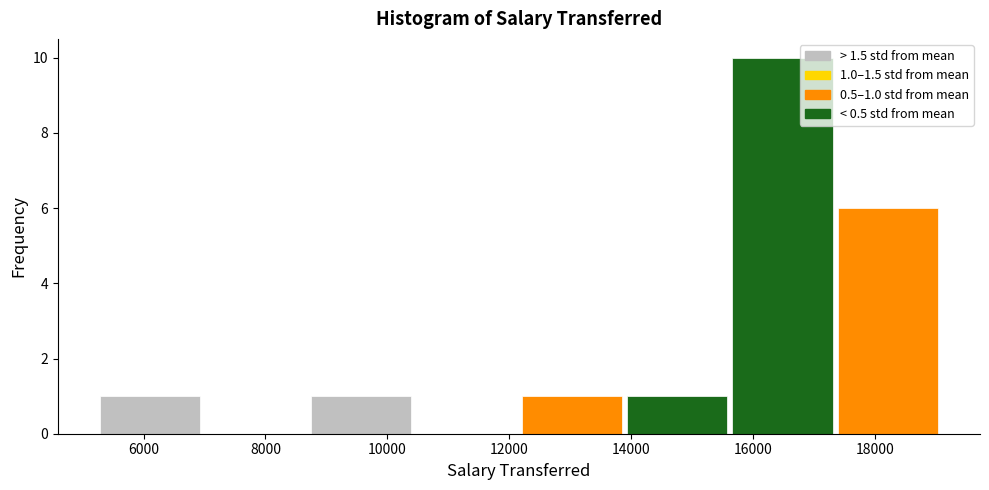

Over which range of the x-axis is the bar tallest?

15600 to 17400